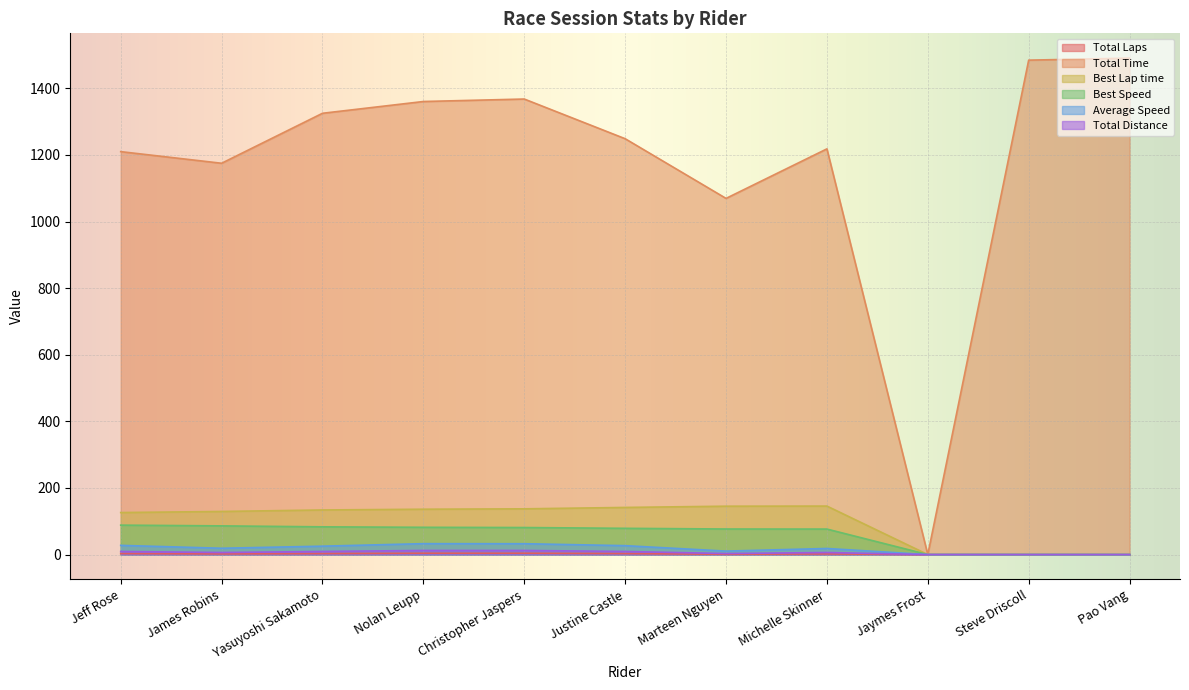

How many data points in Total Distance are above 6?

7